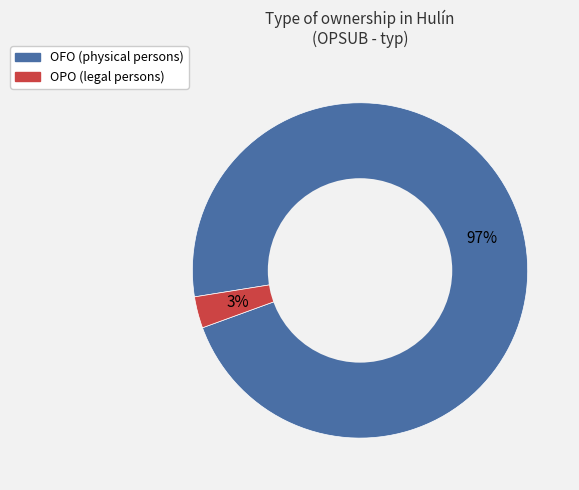

What percentage is the OPO slice, to the nearest percent?

3%